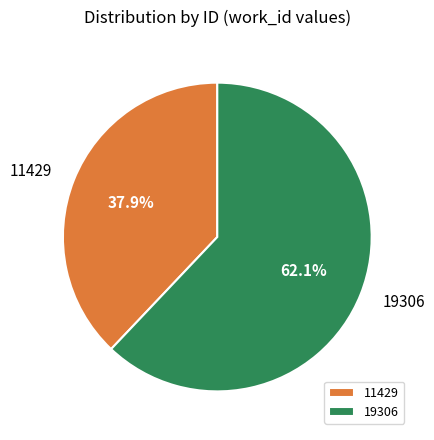

What portion of the pie excludes 19306?

37.9%